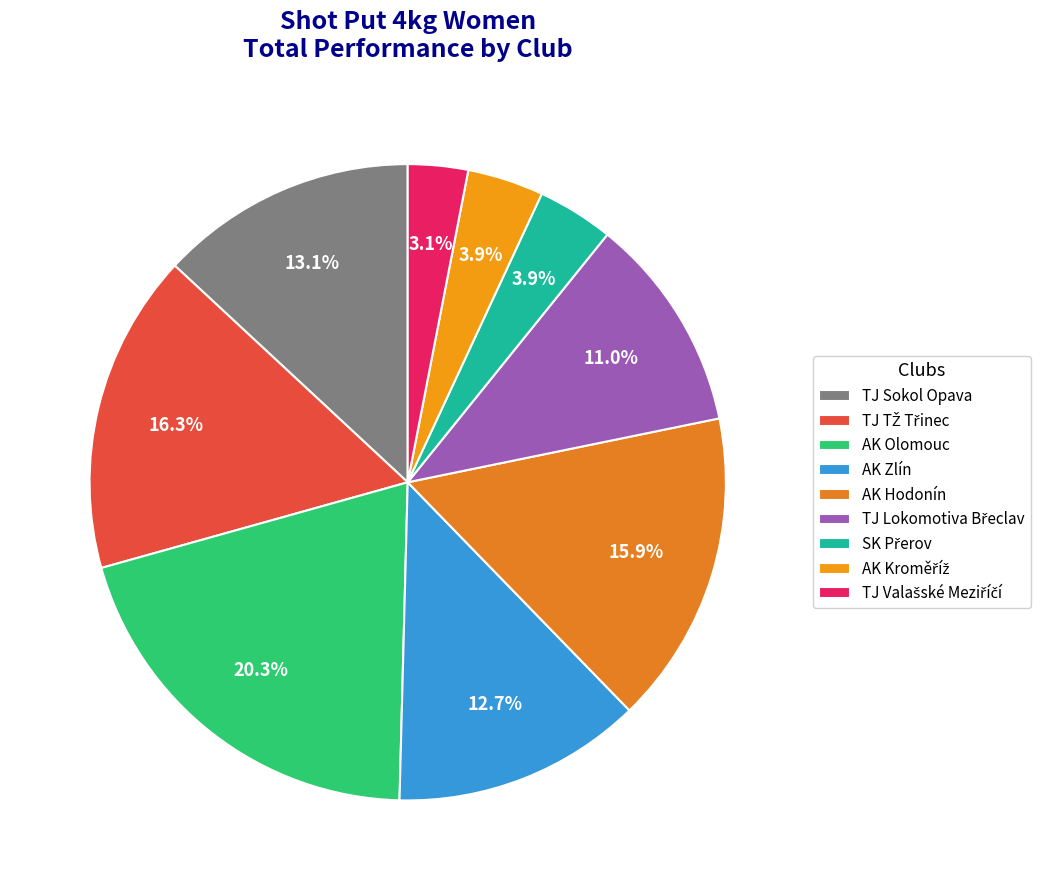

To the nearest percent, what is the average slice percentage?

11%